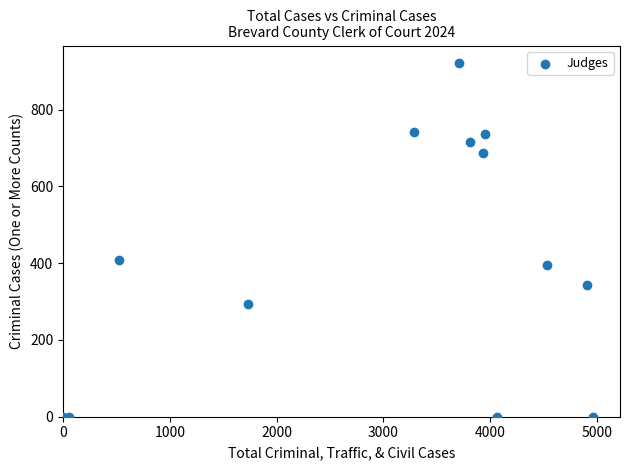

What Y value in the scatter plot is closest to 460?

408